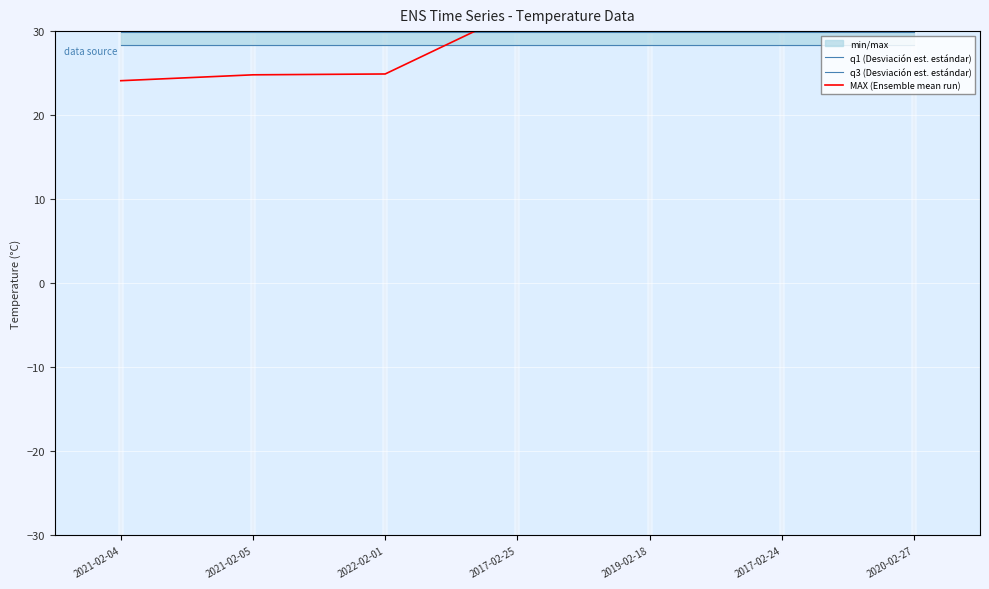

Which series ends up on top after the final intersection of MAX (Ensemble mean run) and q1 (Desviación est. estándar)?

MAX (Ensemble mean run)